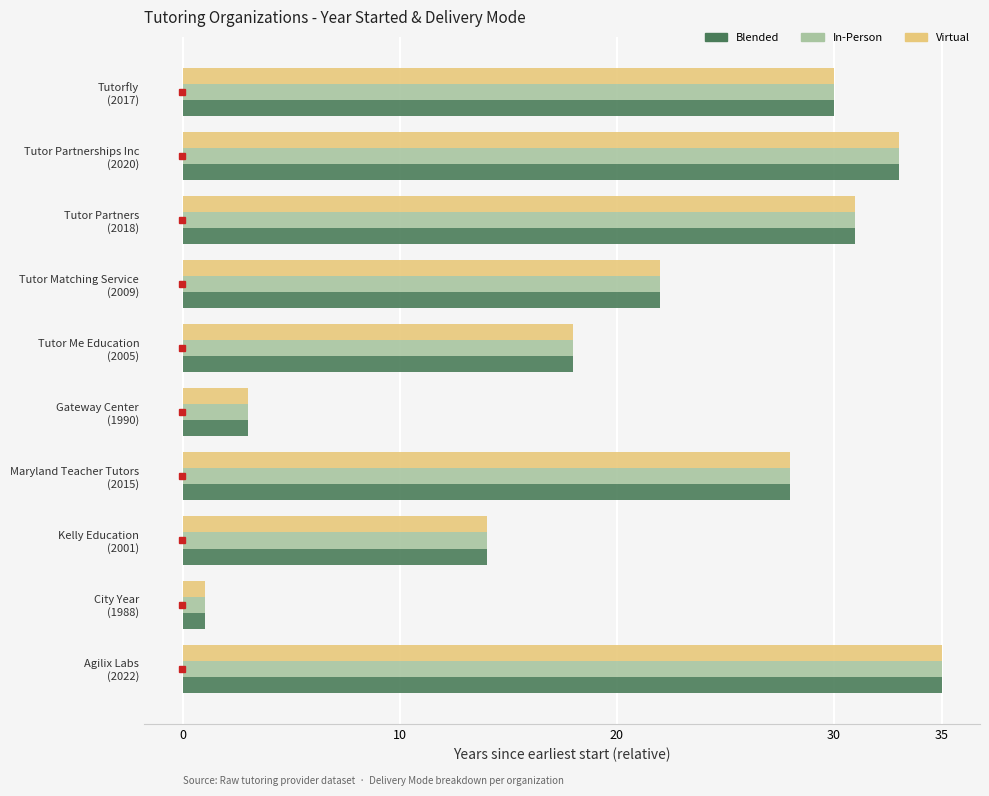

What is the difference between the second highest and second lowest values in the Virtual series?

30